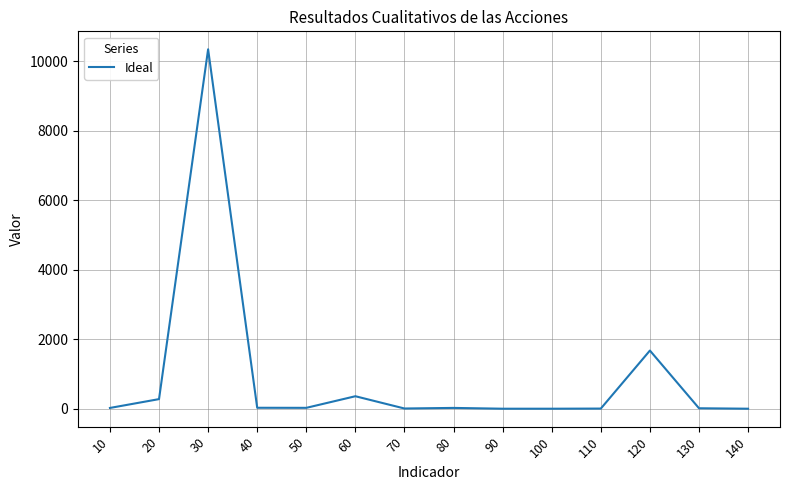

What is the maximum value shown in the chart?

10345